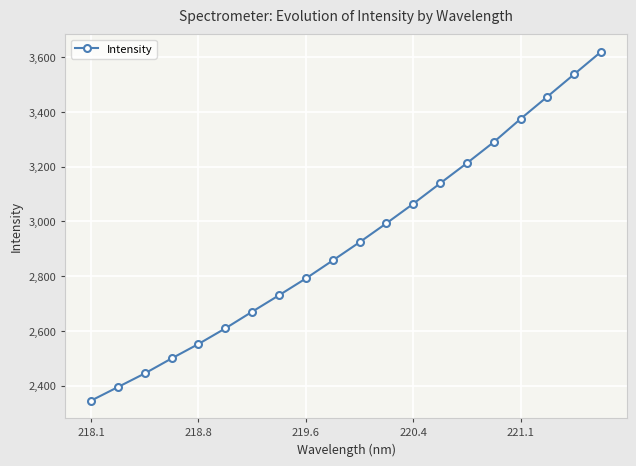

What is the sum of all values?

58511.4